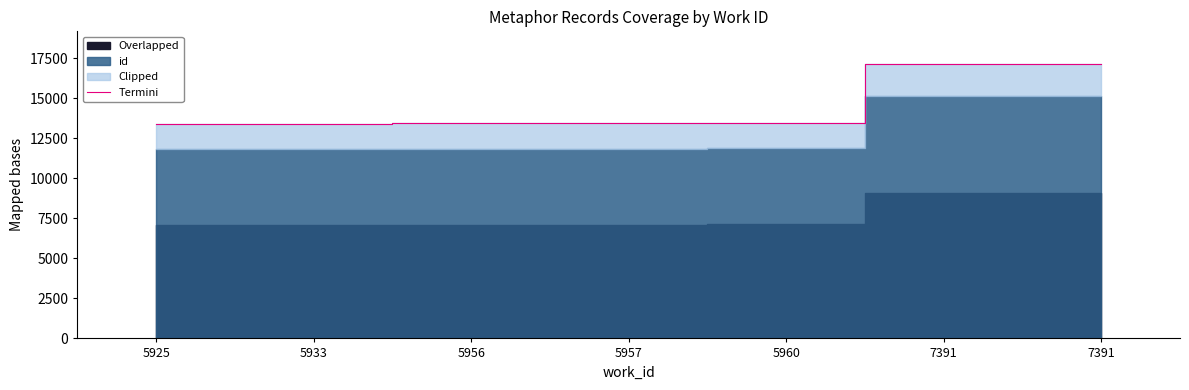

What is the value of the 2nd point from the left?

13411.3